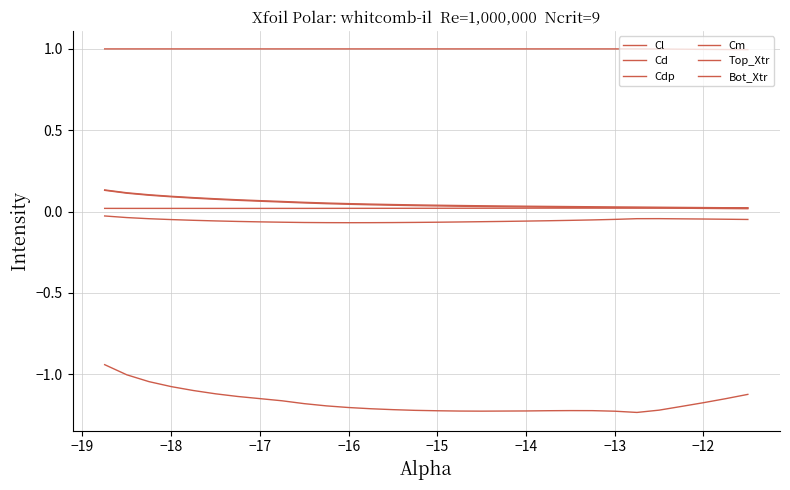

Reading left to right, what are all the values shown in this chart?

Cl: -0.9	-1.0	-1.0	-1.1	-1.1	-1.1	-1.1	-1.2	-1.2	-1.2	-1.2	-1.2	-1.2	-1.2	-1.2	-1.2	-1.2	-1.2	-1.2	-1.2	-1.2	-1.2	-1.2	-1.2	-1.2	-1.2	-1.2	-1.2	-1.2	-1.1
Cd: 0.1	0.1	0.1	0.1	0.1	0.1	0.1	0.1	0.1	0.1	0.1	0.0	0.0	0.0	0.0	0.0	0.0	0.0	0.0	0.0	0.0	0.0	0.0	0.0	0.0	0.0	0.0	0.0	0.0	0.0
Cdp: 0.1	0.1	0.1	0.1	0.1	0.1	0.1	0.1	0.1	0.1	0.0	0.0	0.0	0.0	0.0	0.0	0.0	0.0	0.0	0.0	0.0	0.0	0.0	0.0	0.0	0.0	0.0	0.0	0.0	0.0
Cm: -0.0	-0.0	-0.0	-0.0	-0.1	-0.1	-0.1	-0.1	-0.1	-0.1	-0.1	-0.1	-0.1	-0.1	-0.1	-0.1	-0.1	-0.1	-0.1	-0.1	-0.1	-0.1	-0.1	-0.0	-0.0	-0.0	-0.0	-0.0	-0.0	-0.0
Top_Xtr: 1.0	1.0	1.0	1.0	1.0	1.0	1.0	1.0	1.0	1.0	1.0	1.0	1.0	1.0	1.0	1.0	1.0	1.0	1.0	1.0	1.0	1.0	1.0	1.0	1.0	1.0	1.0	1.0	1.0	1.0
Bot_Xtr: 0.0	0.0	0.0	0.0	0.0	0.0	0.0	0.0	0.0	0.0	0.0	0.0	0.0	0.0	0.0	0.0	0.0	0.0	0.0	0.0	0.0	0.0	0.0	0.0	0.0	0.0	0.0	0.0	0.0	0.0